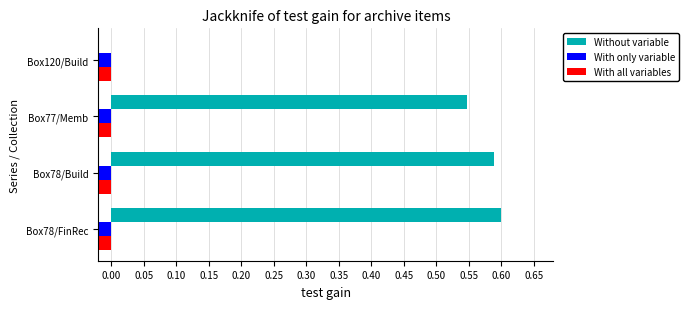

Is the value of Without variable at Box120/Build greater than the value of With only variable at Box78/FinRec?

Yes